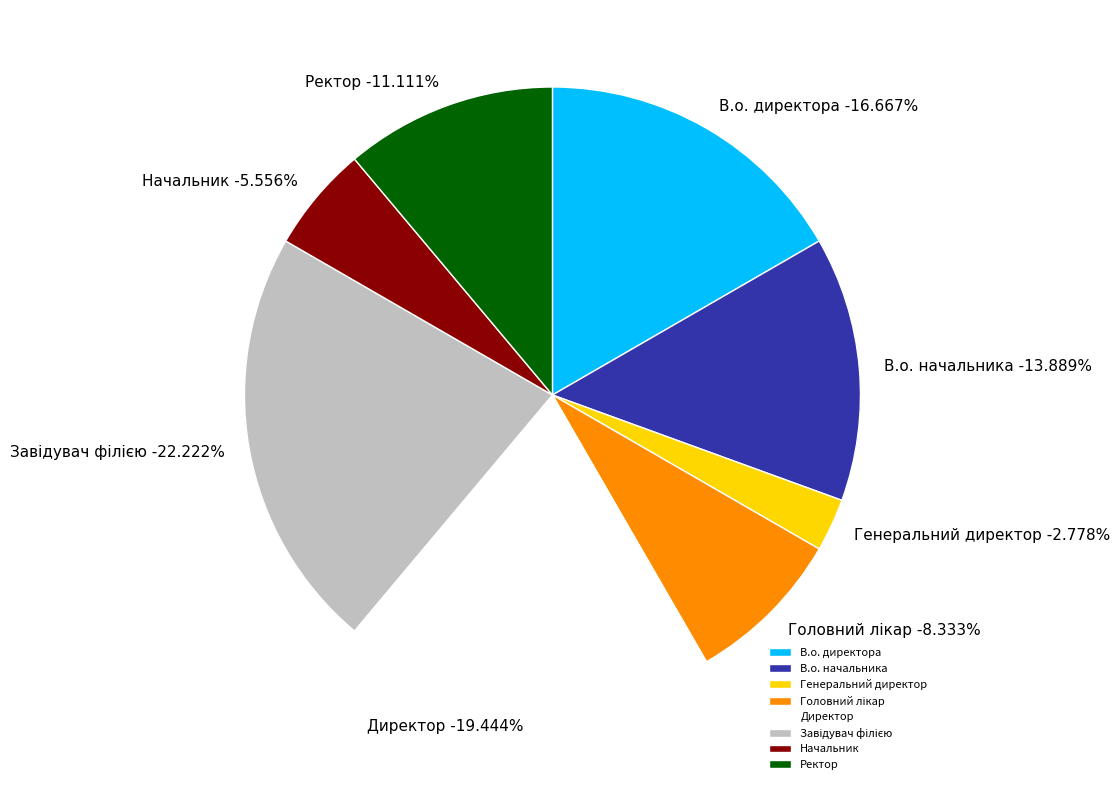

Combined, what portion of the pie is Начальник and Ректор?

16.7%